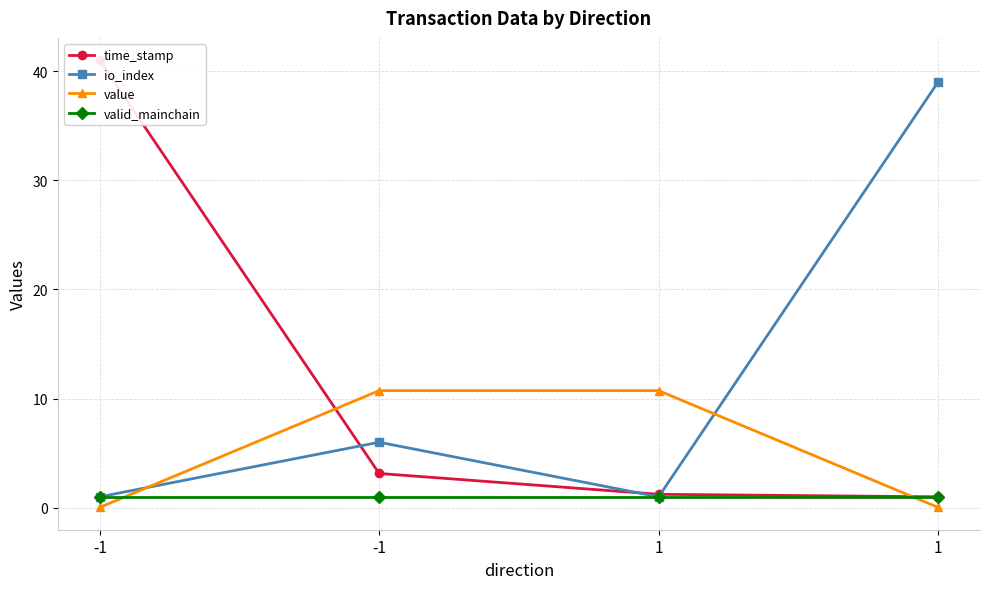

Which series changed the most between 1 and 1?

io_index